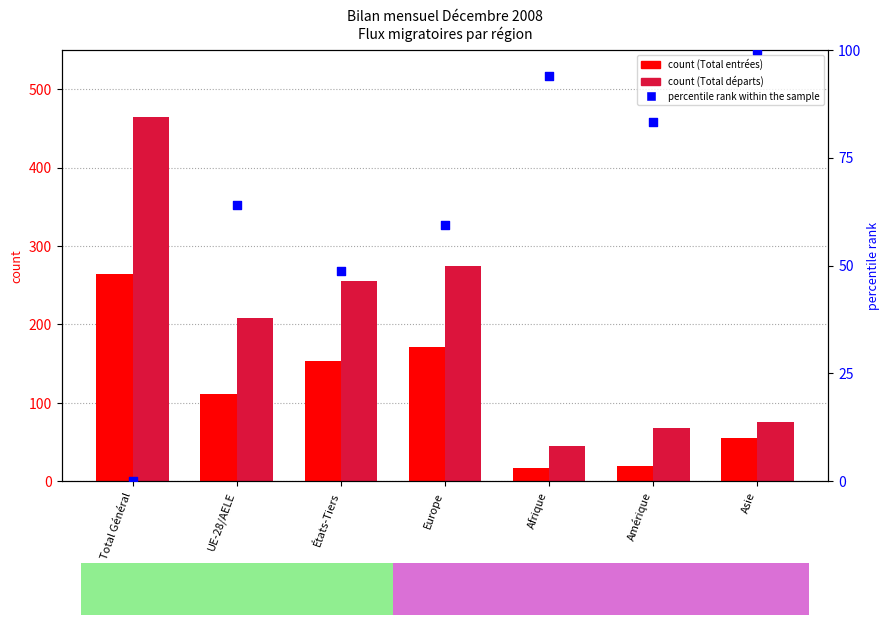

What are all the series names shown in the legend?

Total entrées, Total départs, percentile rank within the sample